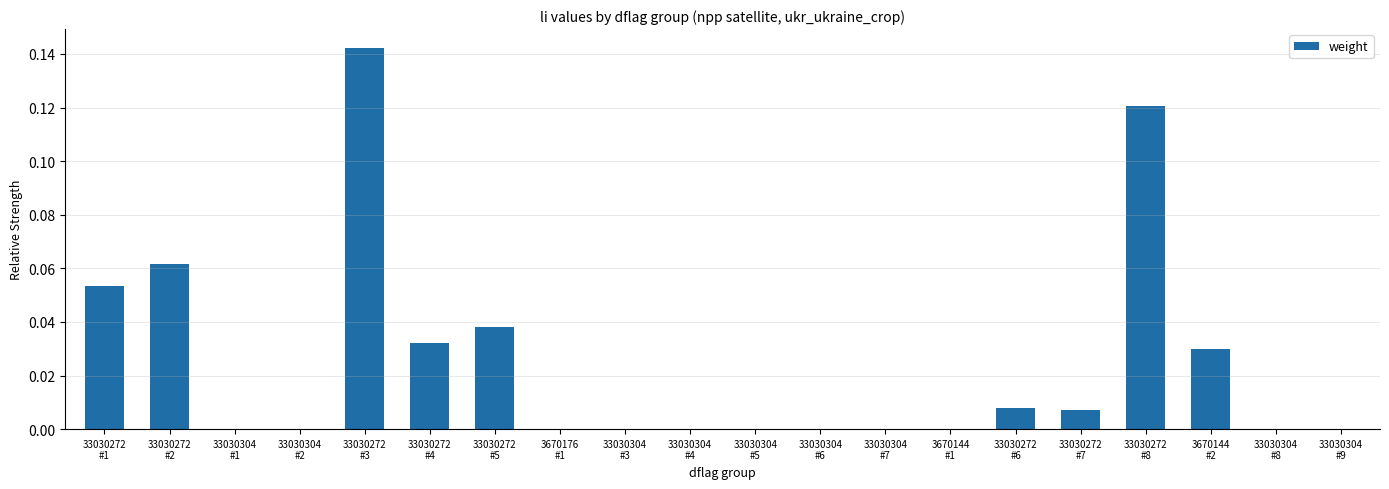

Are the bars horizontal?

No